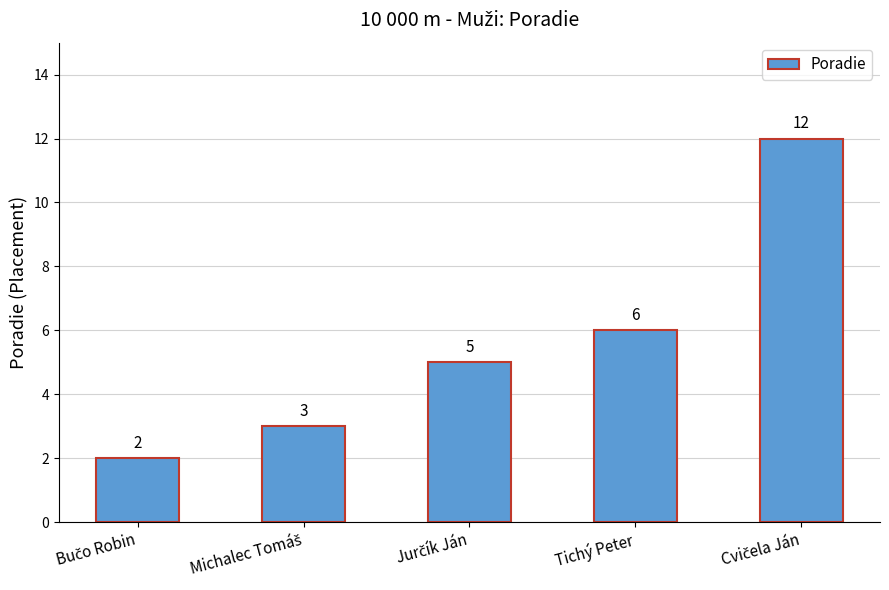

What is the value of the 3rd bar from the left?

5